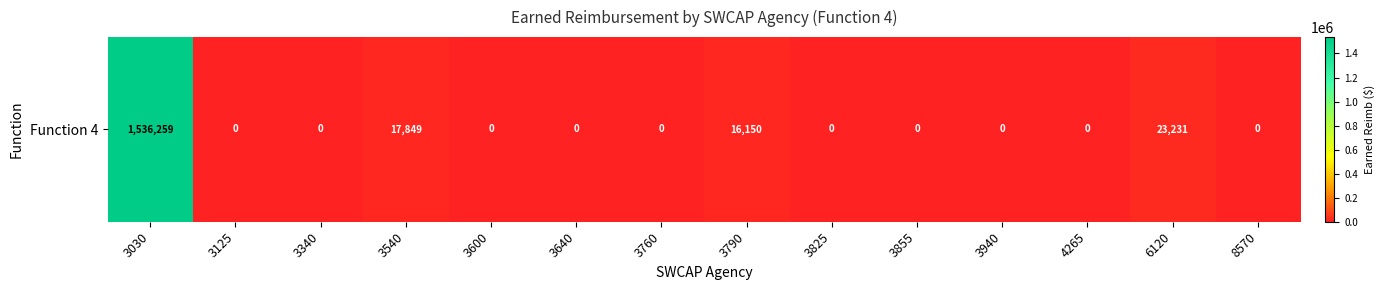

Reading left to right, list all the values displayed in this chart.

3030=1536259.2	3125=0.0	3340=0.0	3540=17849.0	3600=0.0	3640=0.0	3760=0.0	3790=16150.0	3825=0.0	3855=0.0	3940=0.0	4265=0.0	6120=23230.8	8570=0.0